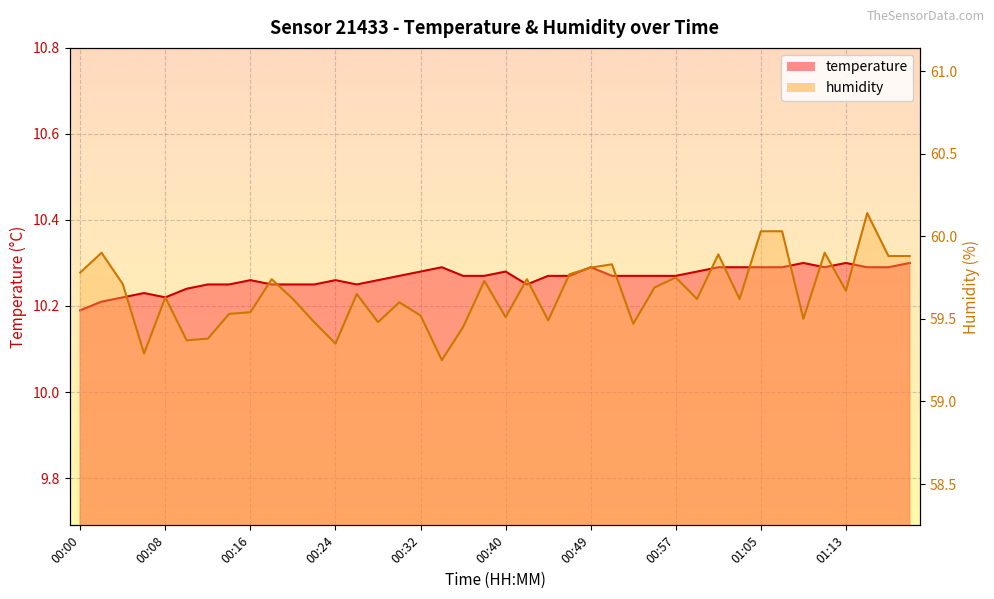

What is the difference between the second highest and second lowest values in the humidity series?

0.7